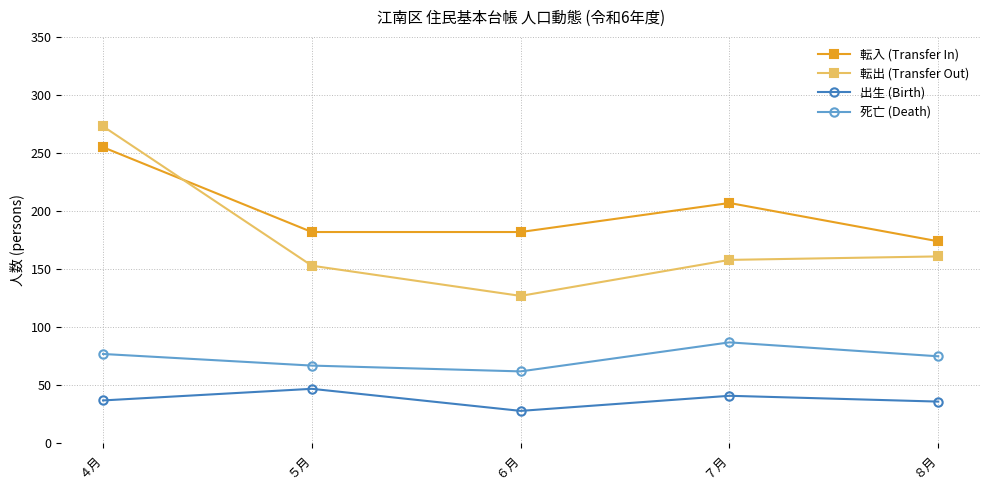

How many distinct data groups are displayed?

4